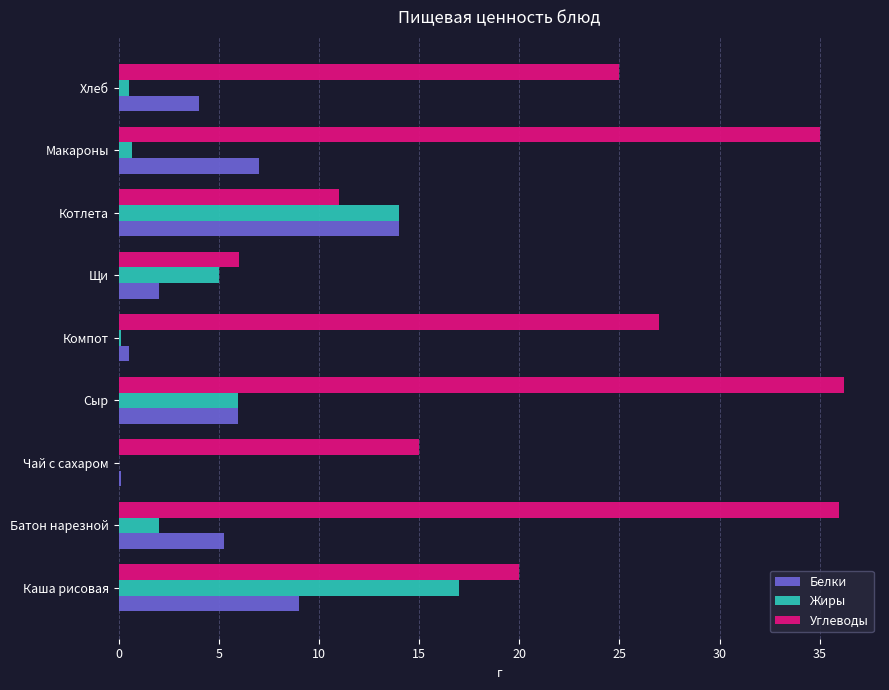

What is the sum of all Белки values?

47.8